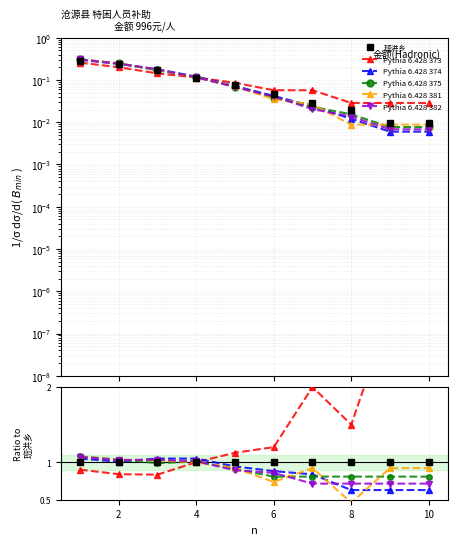

What is the total value across all series at 4?

5.9